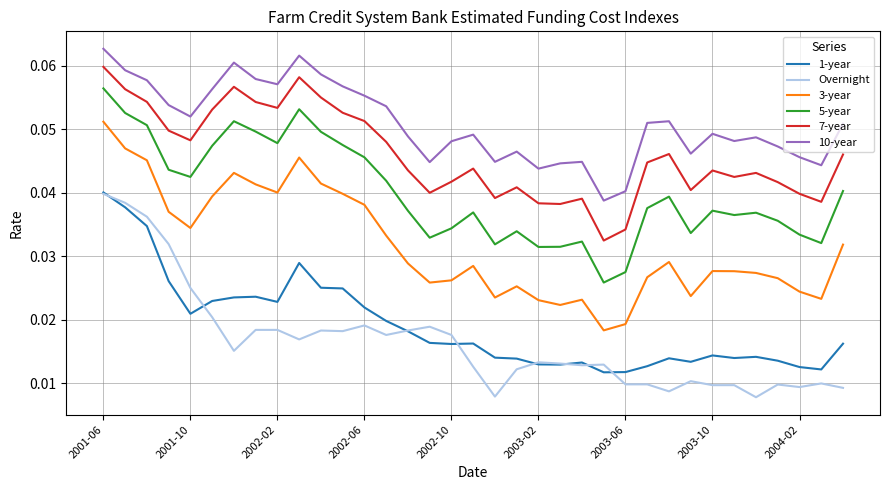

Which series has the largest total across all categories?

10-year